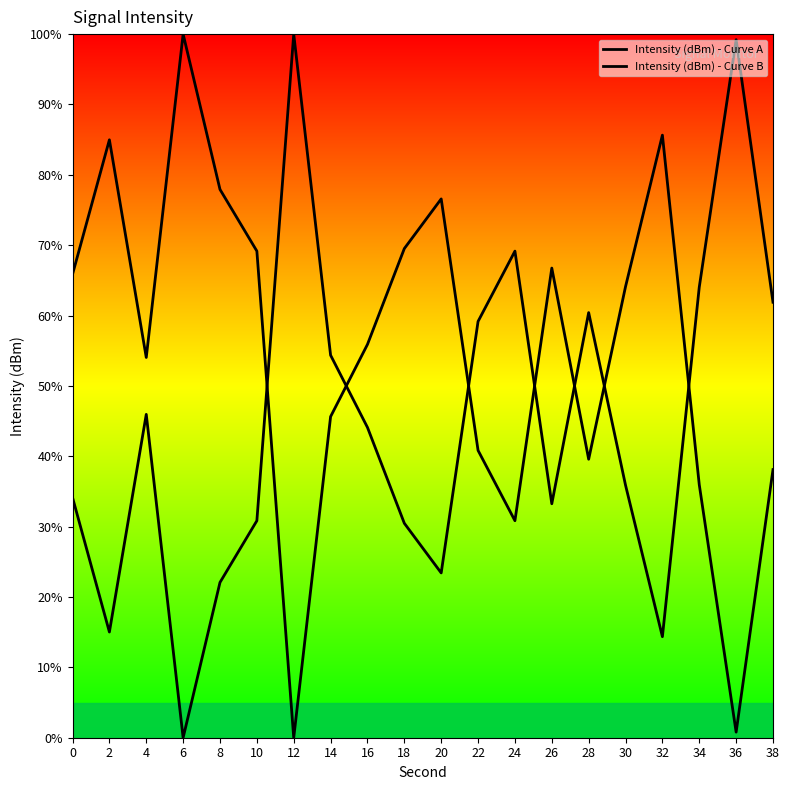

True or false: Intensity (dBm) - Curve B has more than 2 points higher than both neighbors.

True